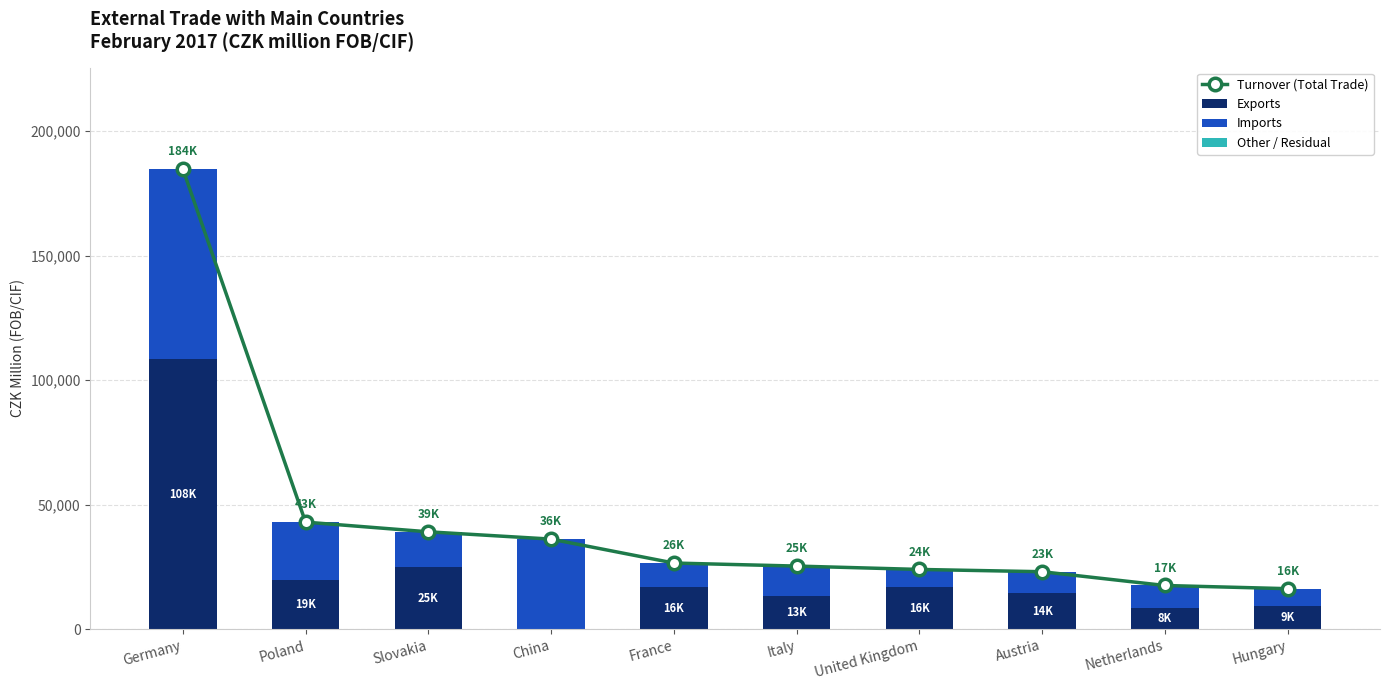

Between Poland and Austria, which is larger?

Poland